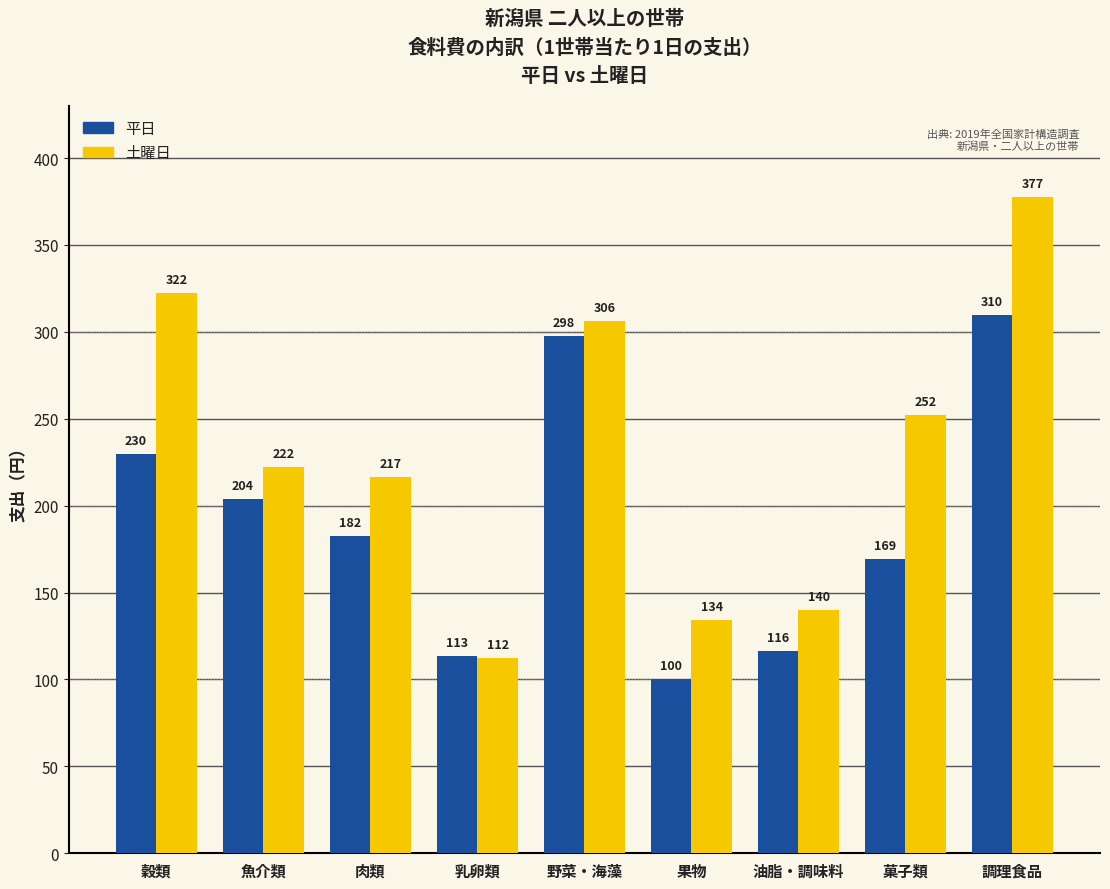

True or false: 平日 has a value of 361.3 at 魚介類.

False